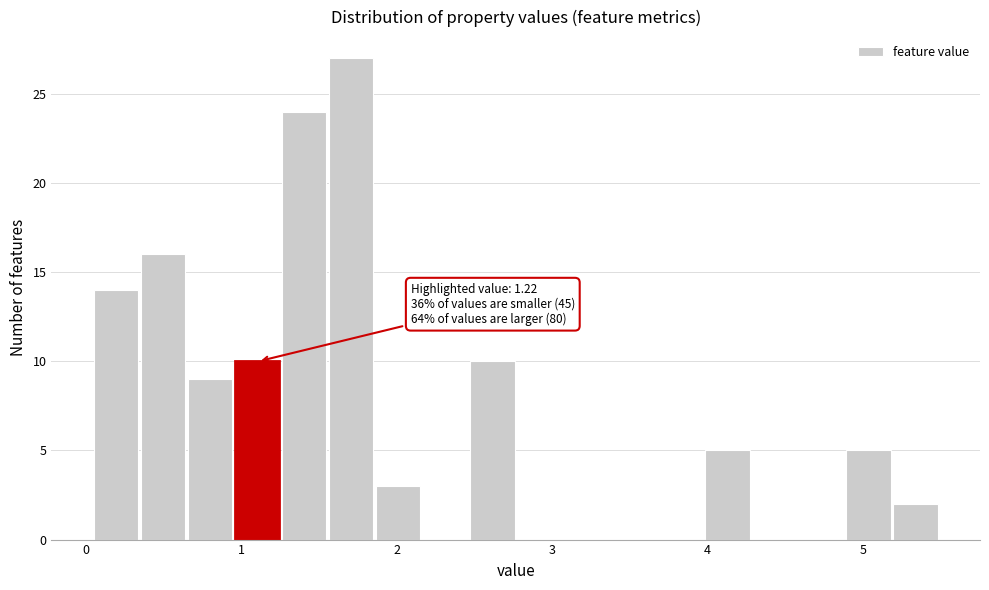

Around what value on the x-axis is the tallest bar? Give the approximate position of its centre, as read against the axis.

1.7